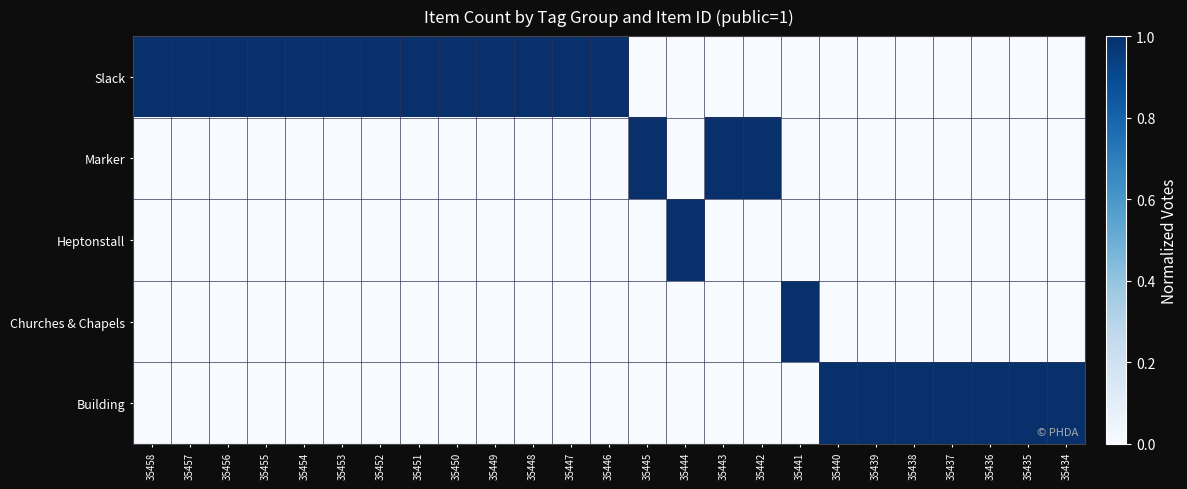

Rank the series at 35453 from lowest to highest value.

Marker, Heptonstall, Churches & Chapels, Building, Slack